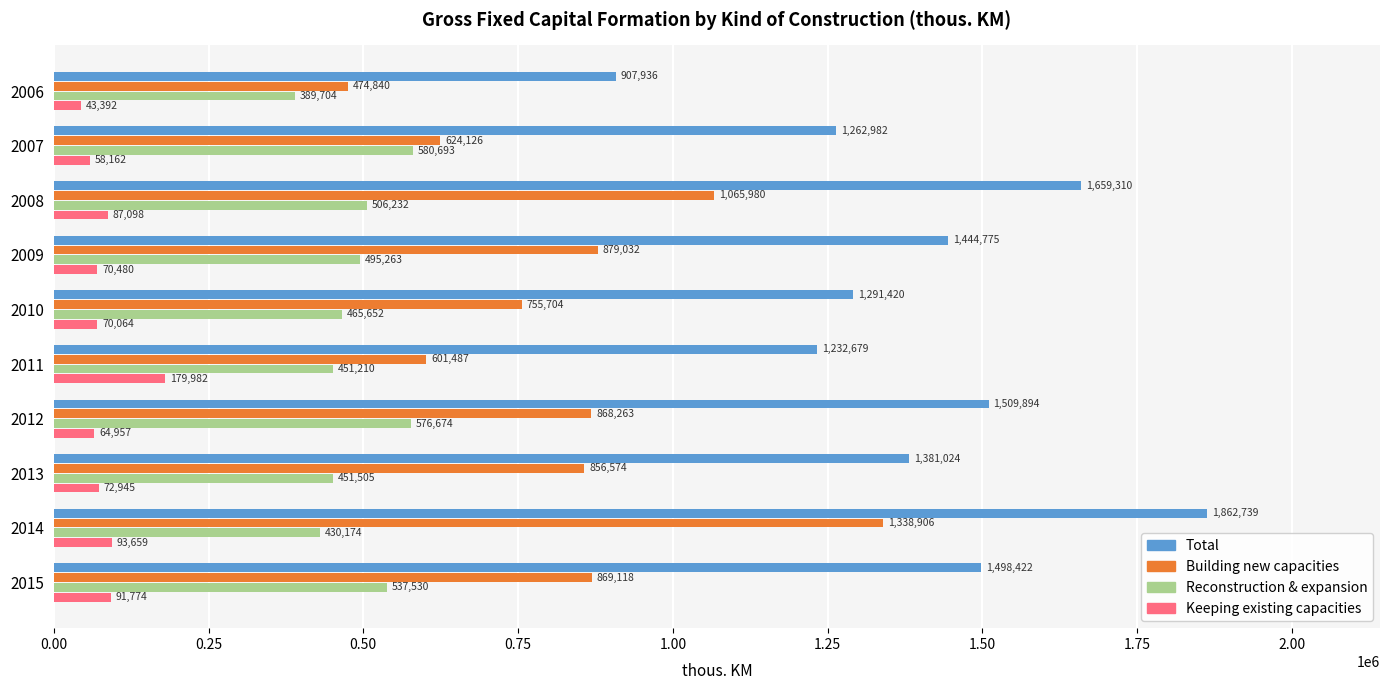

What is the sum of all Keeping existing capacities values?

832513